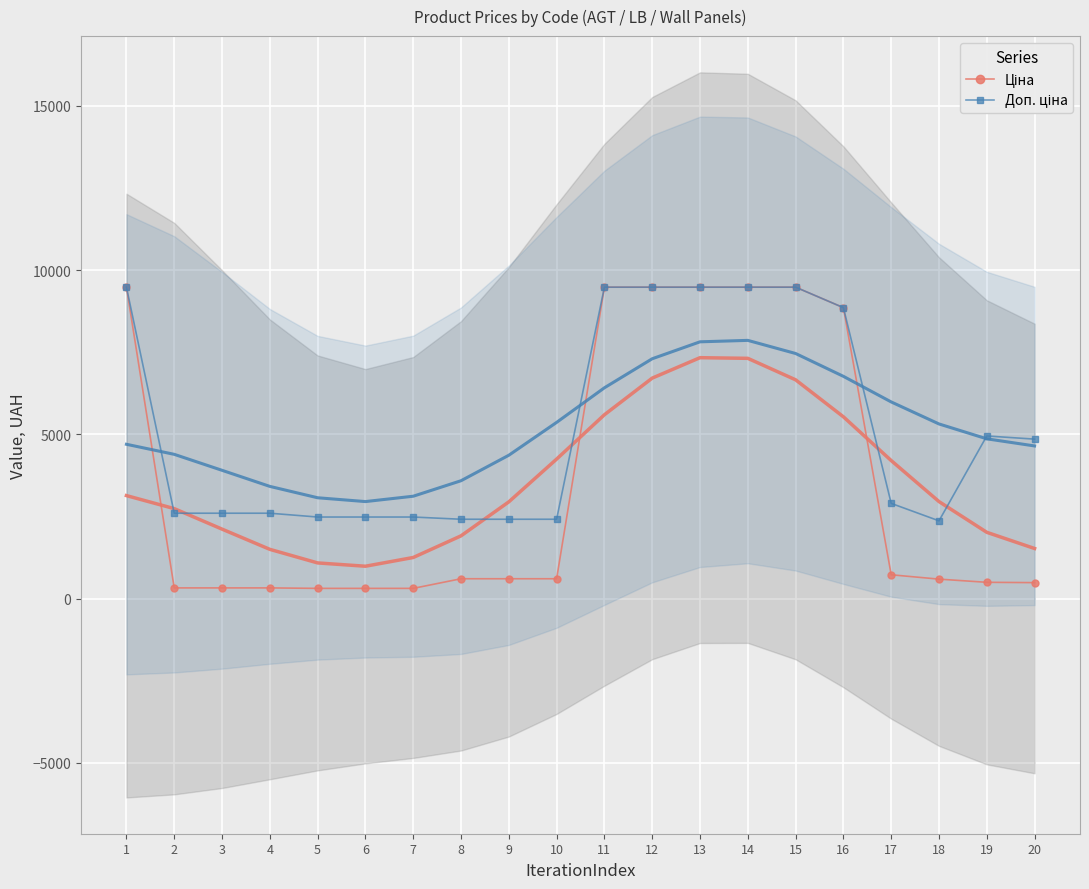

True or false: Ціна has a value of 101.2 at 20.

False